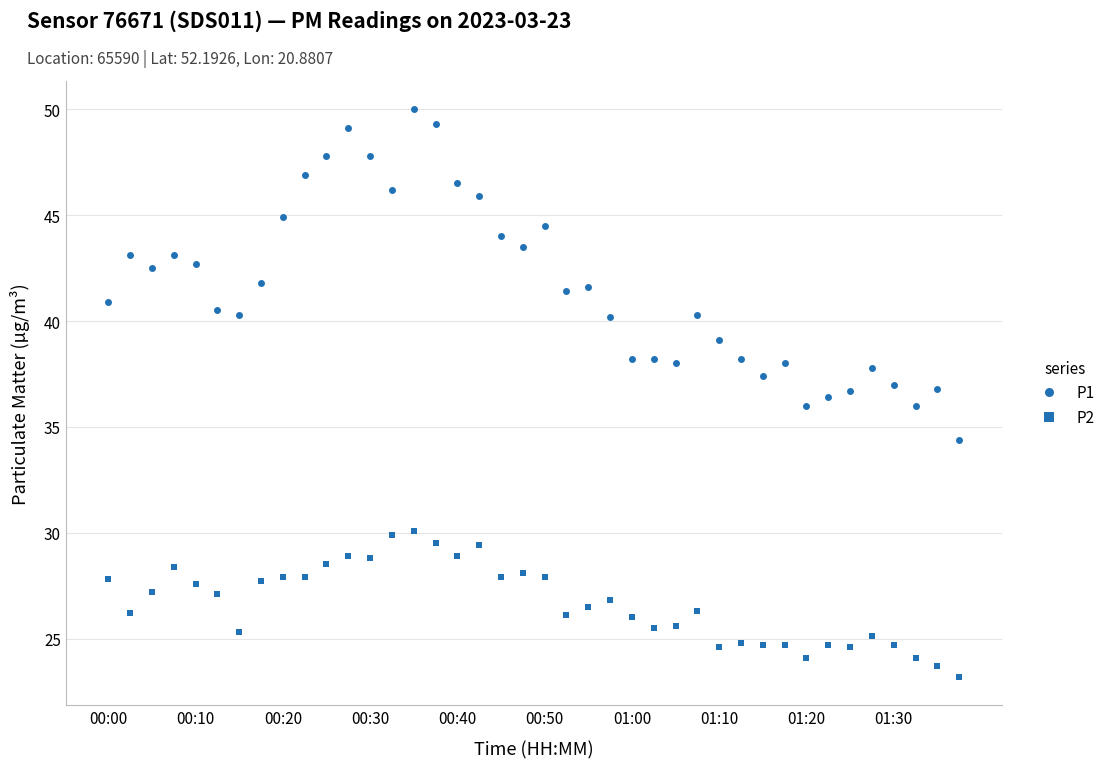

Rank the series by their maximum value, from highest to lowest.

P1, P2